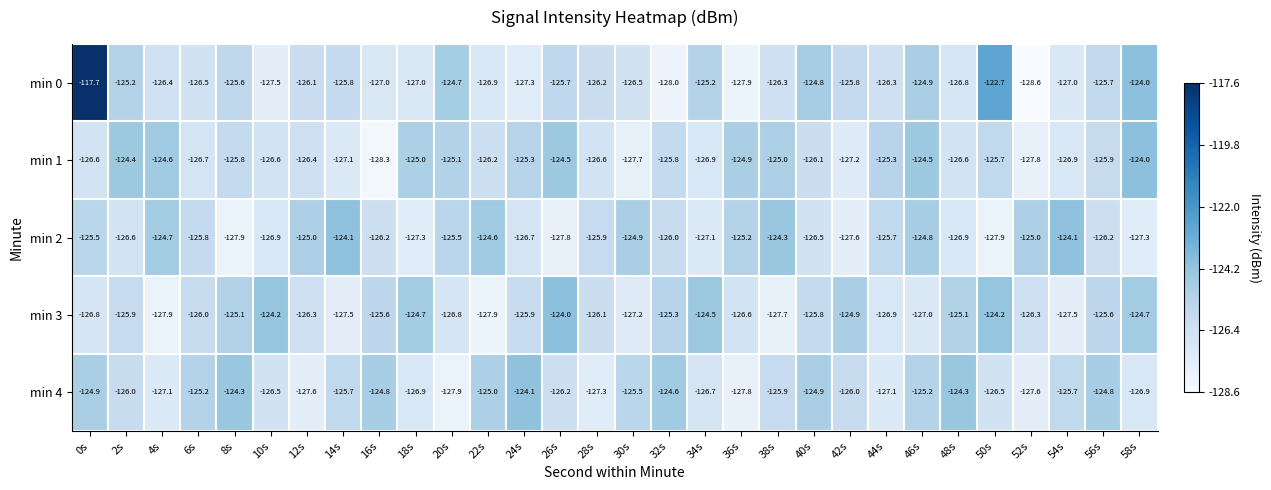

Where does the min 4 series first go above -125?

0s